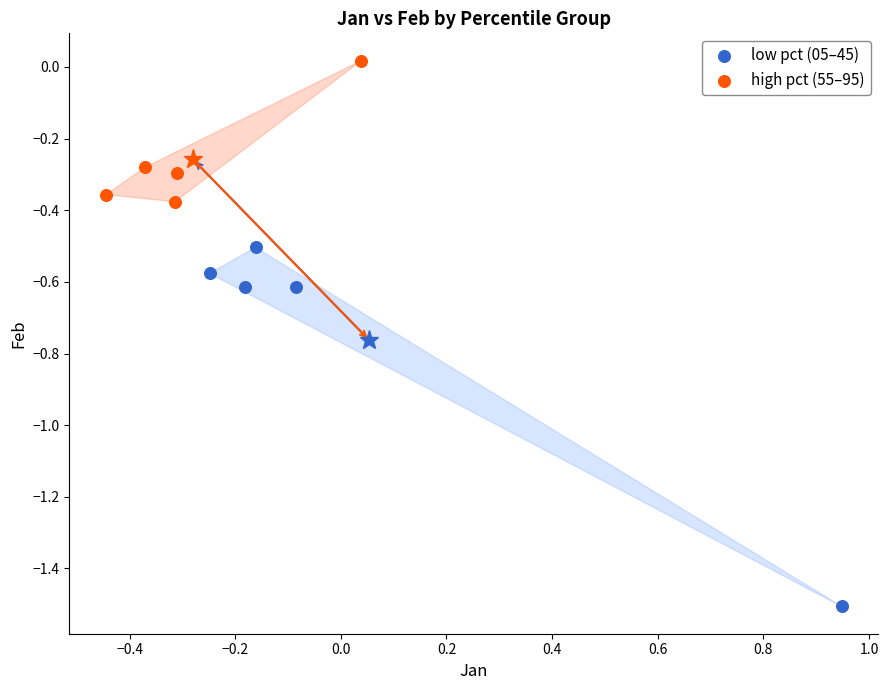

Which series has the widest spread of Y values?

low pct (05–45)